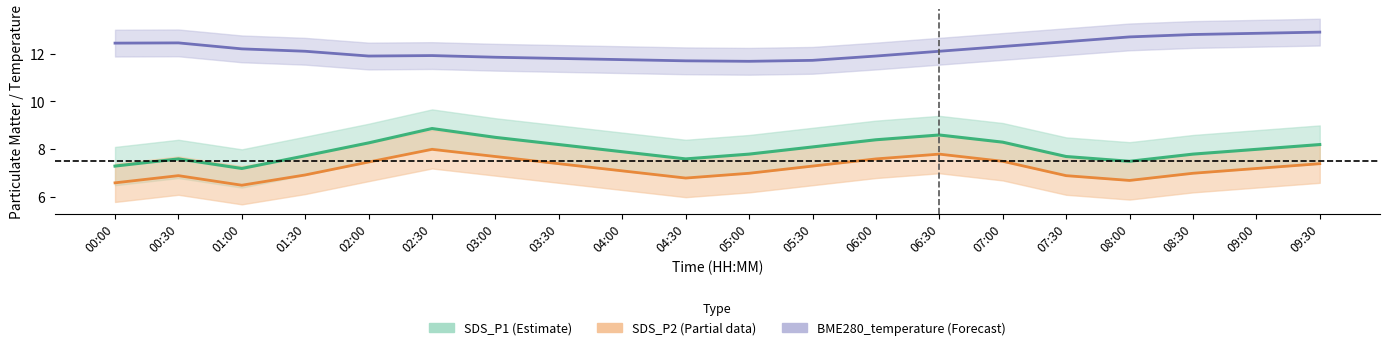

What is the average value of the SDS_P1 series?

8.0